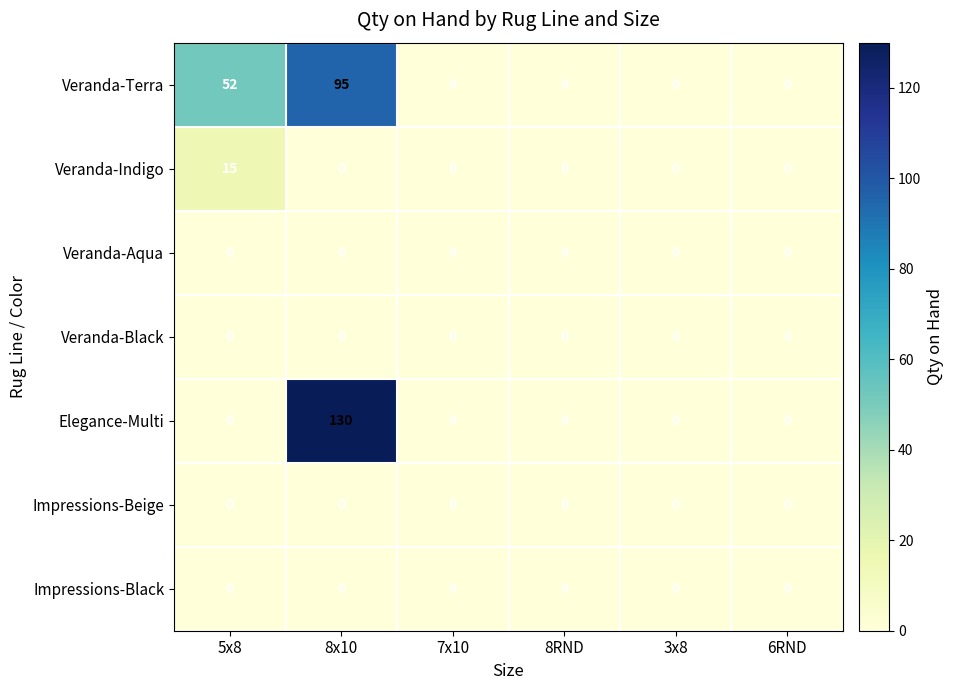

Which series has the largest total across all categories?

Veranda-Terra